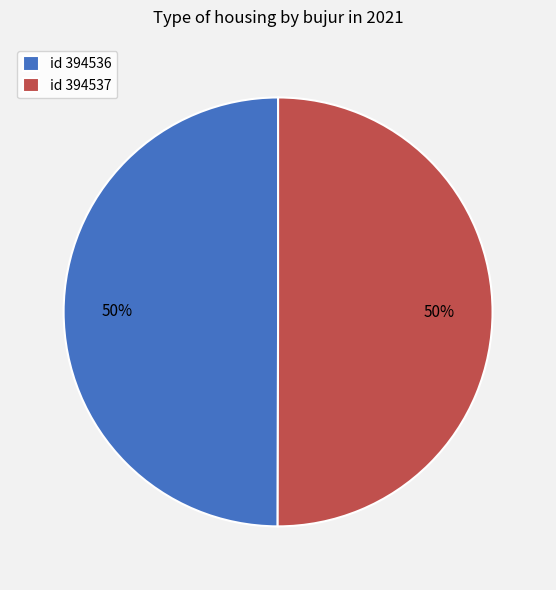

What percentage is the id 394537 slice, to the nearest percent?

50%